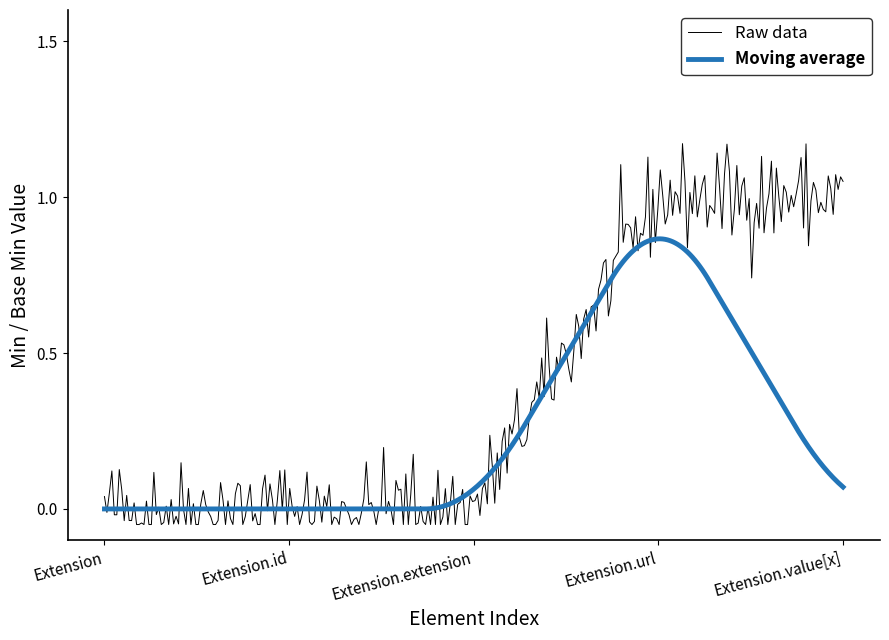

Which series has the largest total across all categories?

Raw data